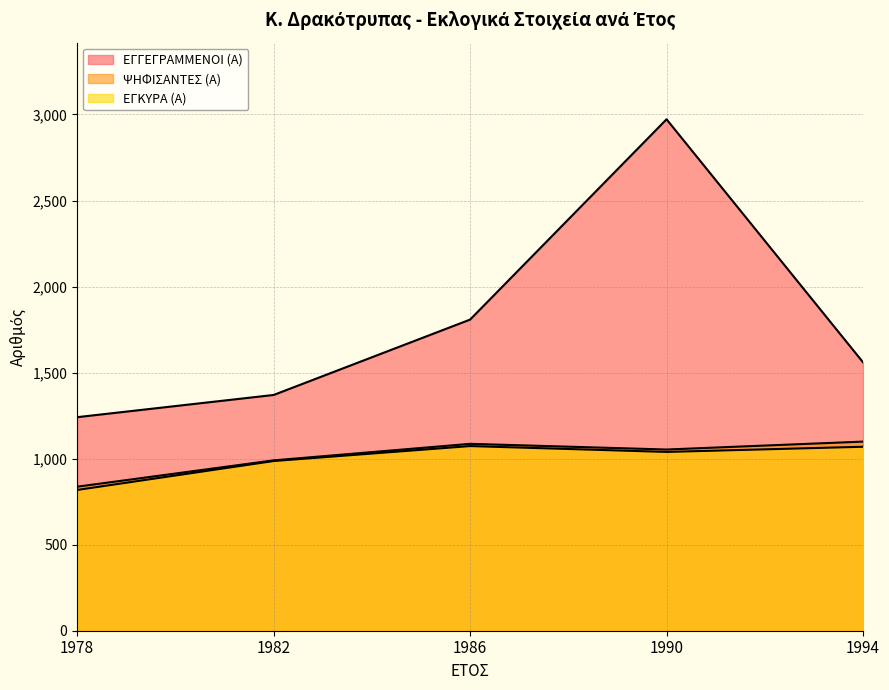

What is the value of the ΨΗΦΙΣΑΝΤΕΣ (Α) point at the 5th from the left?

1099